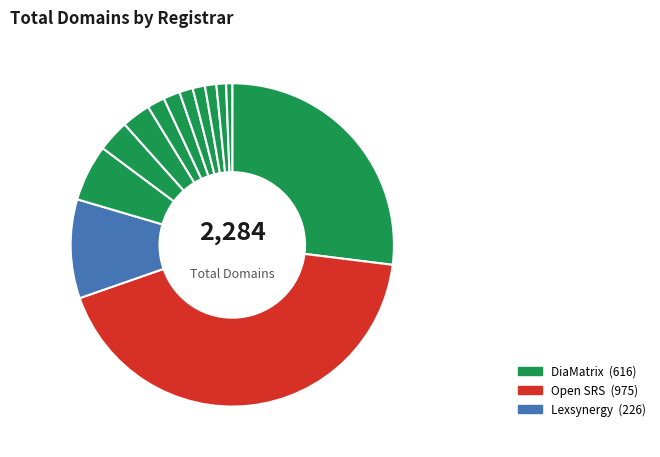

How many segments does this pie chart have?

13